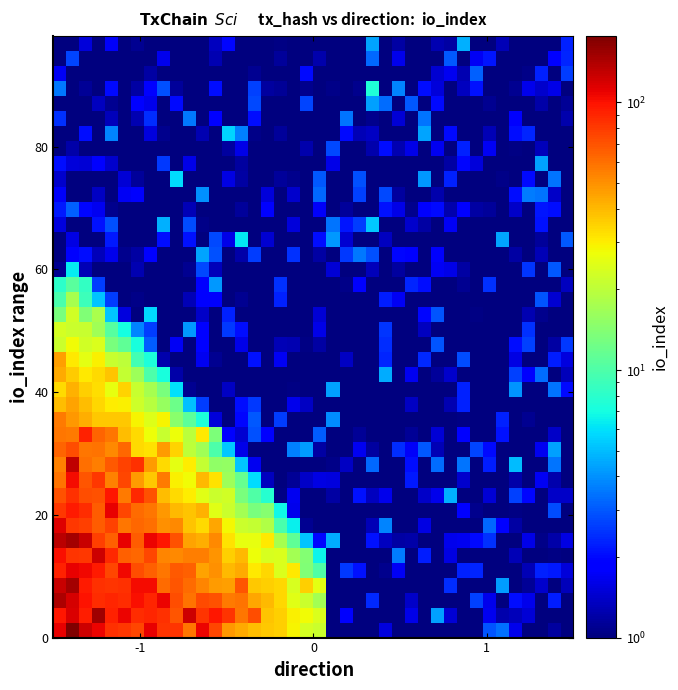

How many distinct data groups are displayed?

40